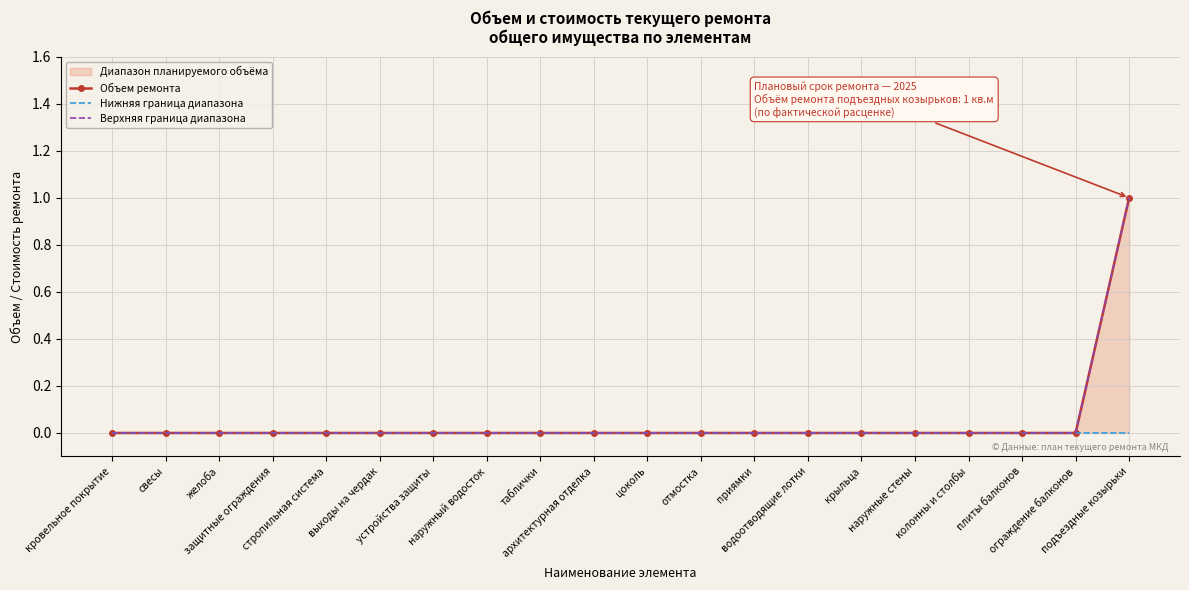

What is the difference between the maximum and minimum values in the Верхняя граница диапазона series?

1